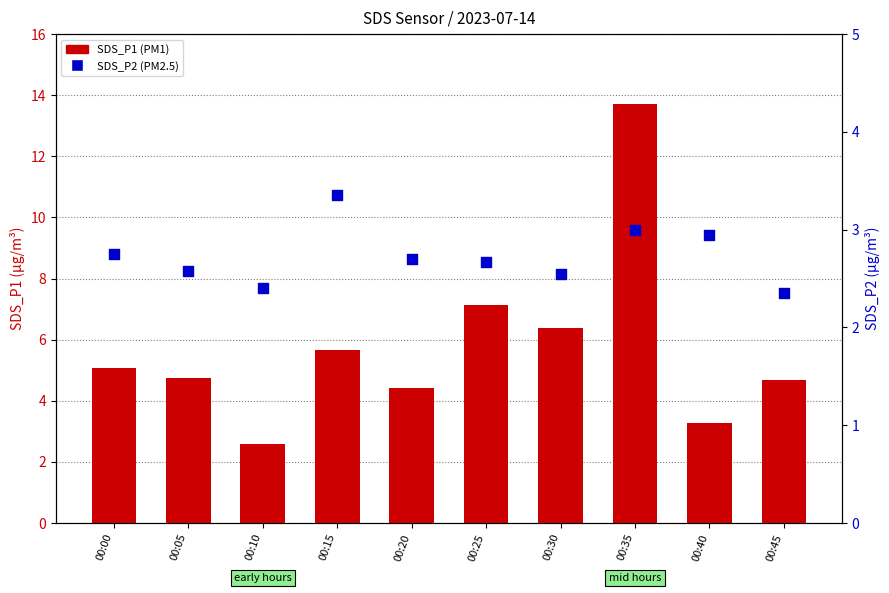

What are all the series names shown in the legend?

SDS_P1, SDS_P2